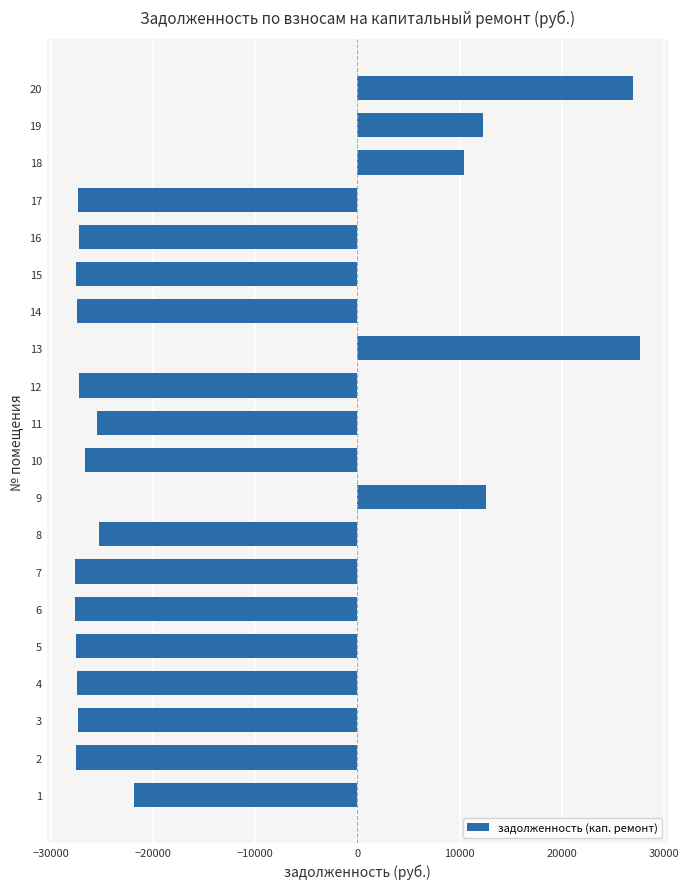

What is the sum of all values?

-310960.7